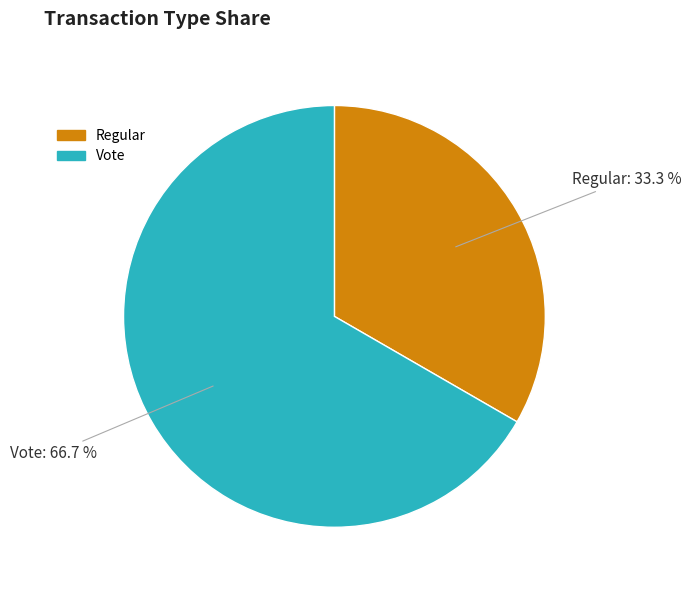

Does any single category account for the majority?

Yes